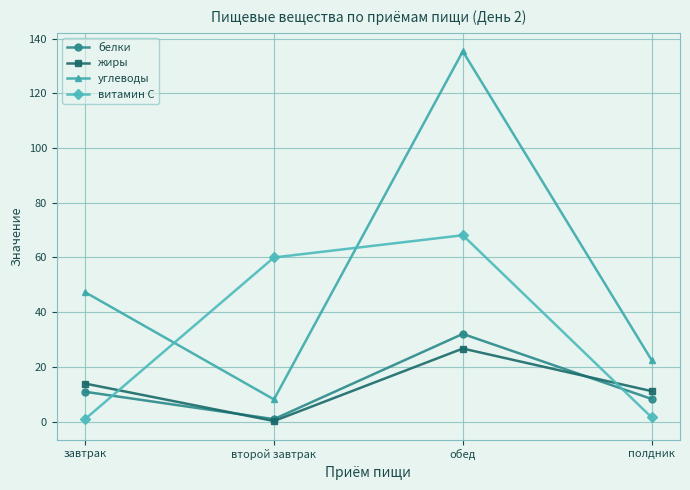

Which series has the largest total across all categories?

углеводы